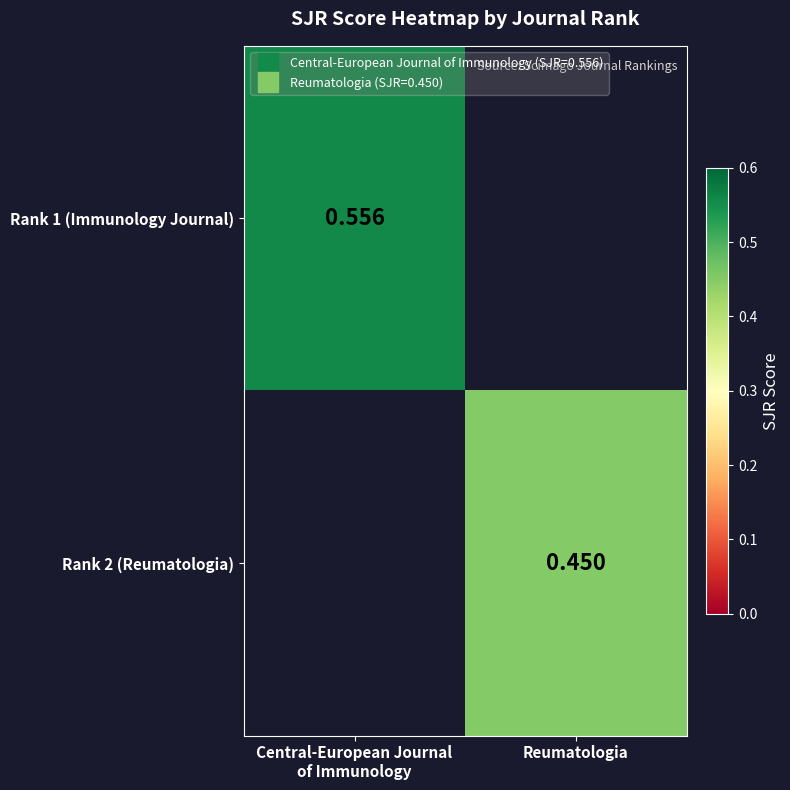

What is the sum of the Rank 2 (Reumatologia) values at Central-European Journal of Immunology and Reumatologia?

0.5